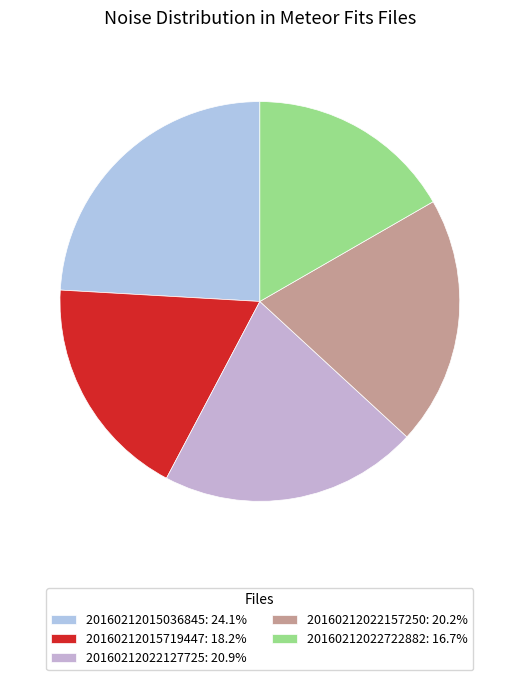

Is 20160212015036845 the majority of the pie?

No